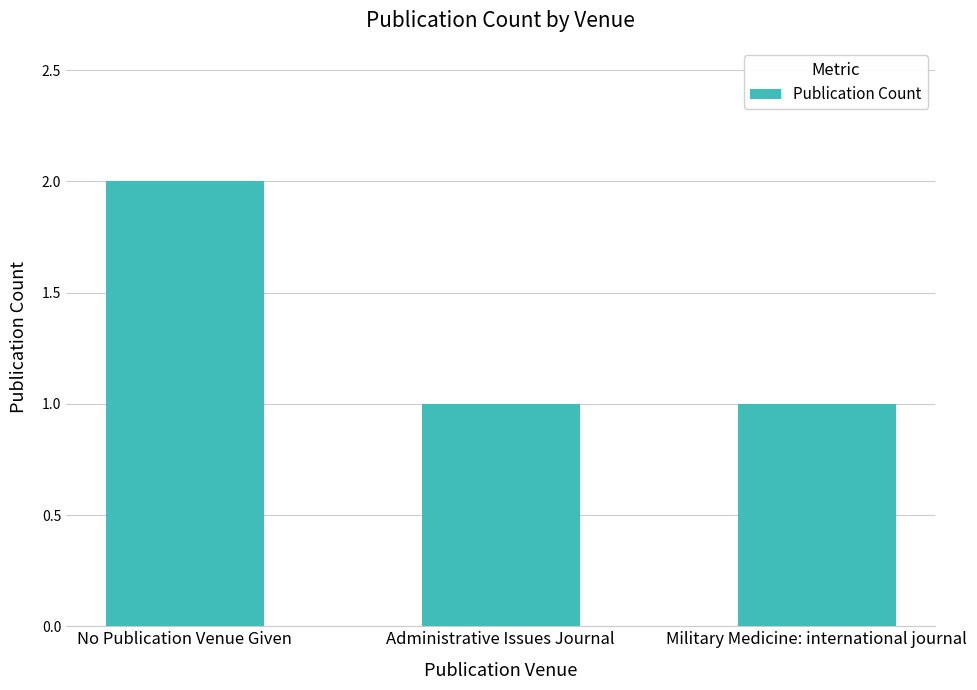

Does the chart contain any negative values?

No